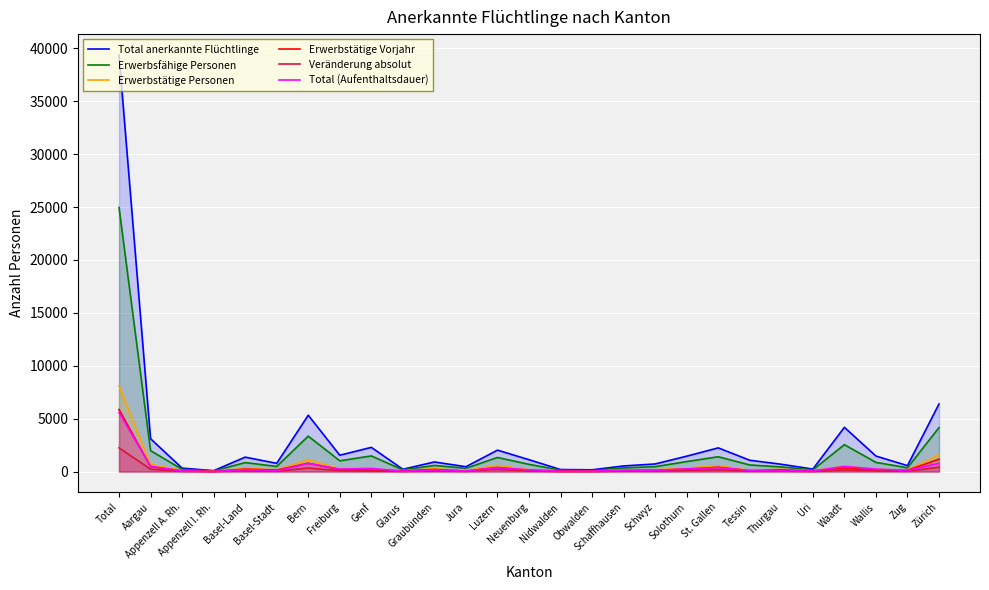

Which series changed the most between Appenzell I. Rh. and Glarus?

Total anerkannte Flüchtlinge